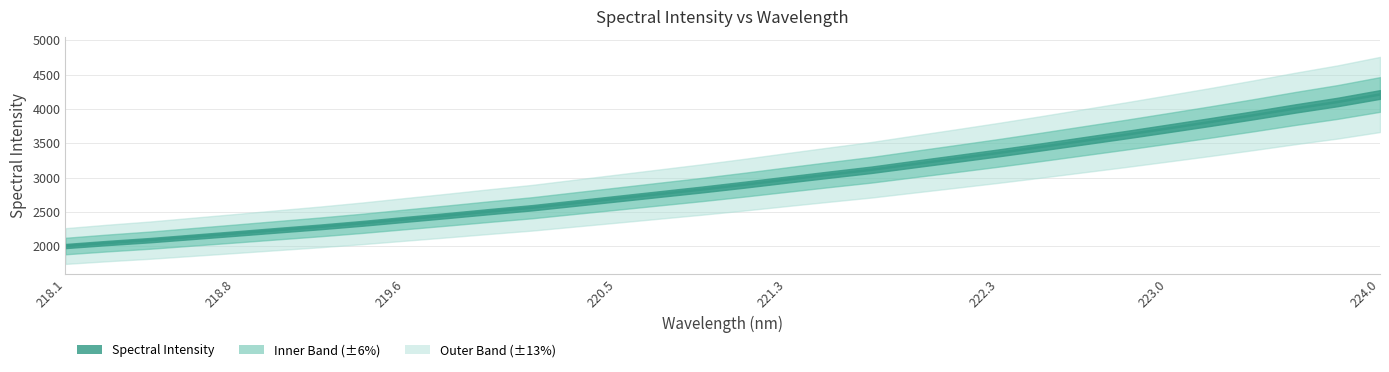

Between 221.8812 and 221.4993, which is larger?

221.8812